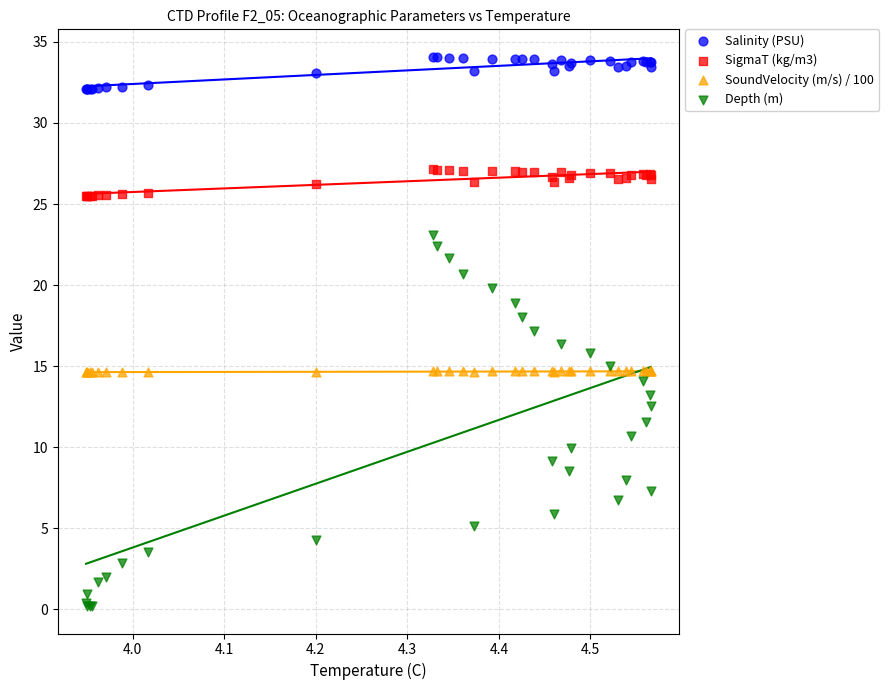

Which series contains the lowest Y value?

Depth (m)